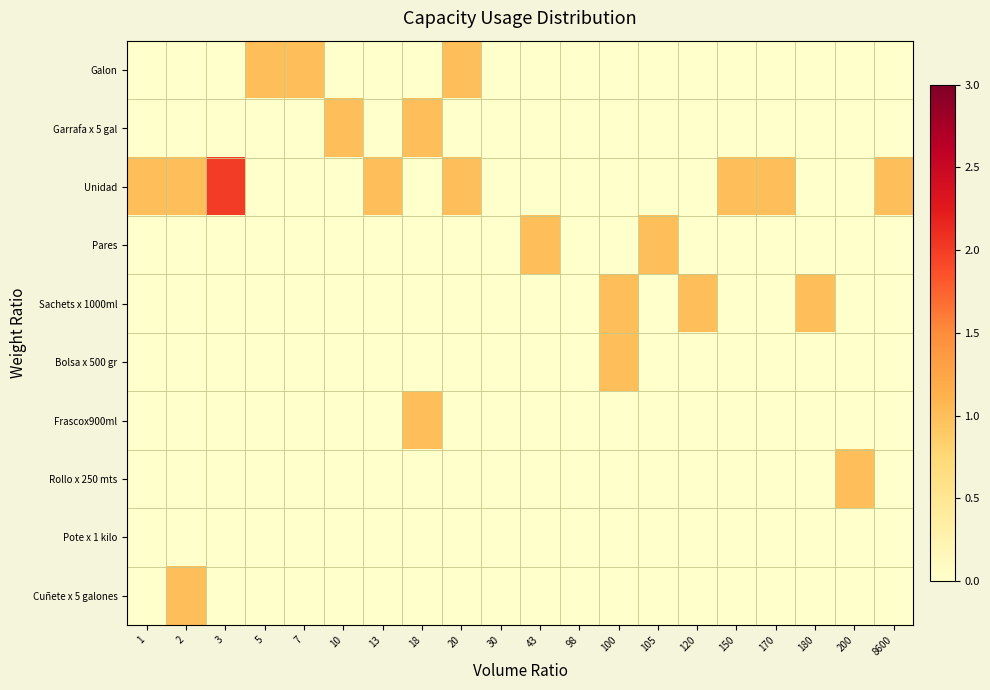

At which category does the chart reach its peak across all series?

3